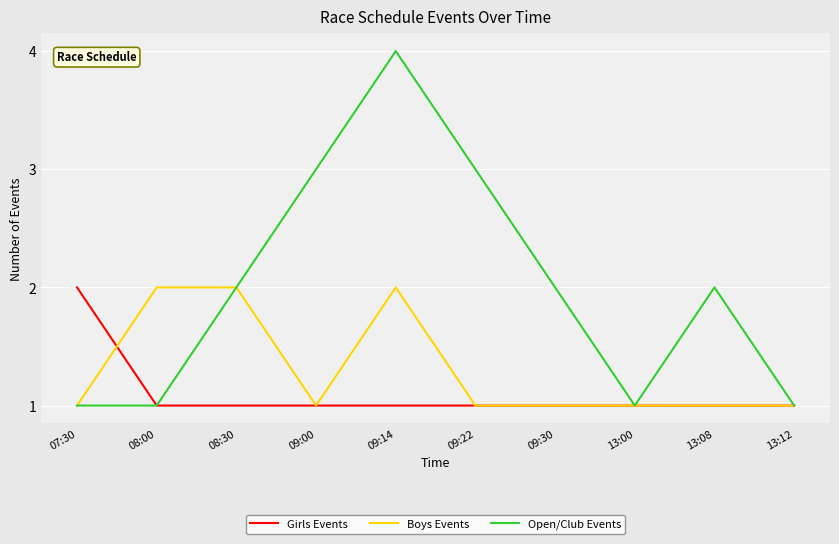

What position from the left is 08:00?

2